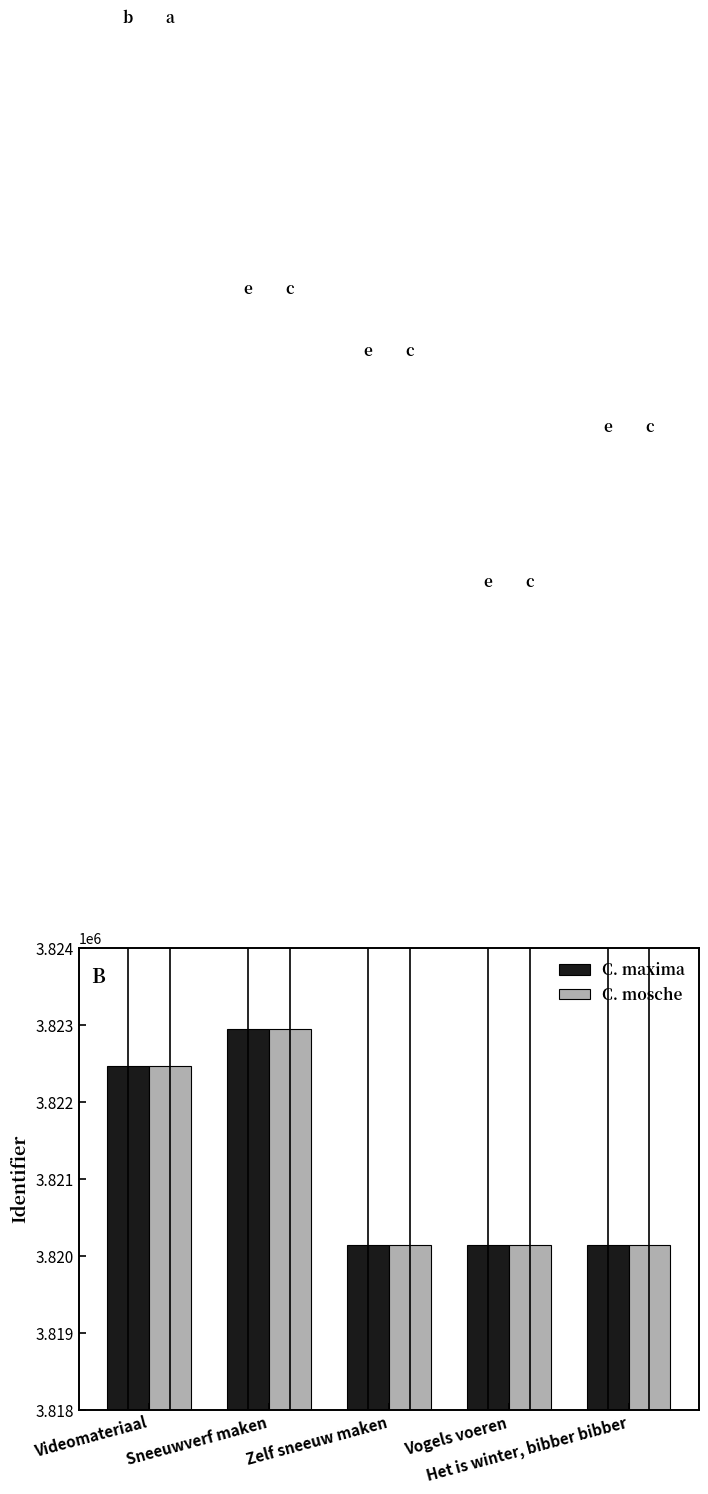

The value of C. maxima at Vogels voeren is 3820143. True or false?

True